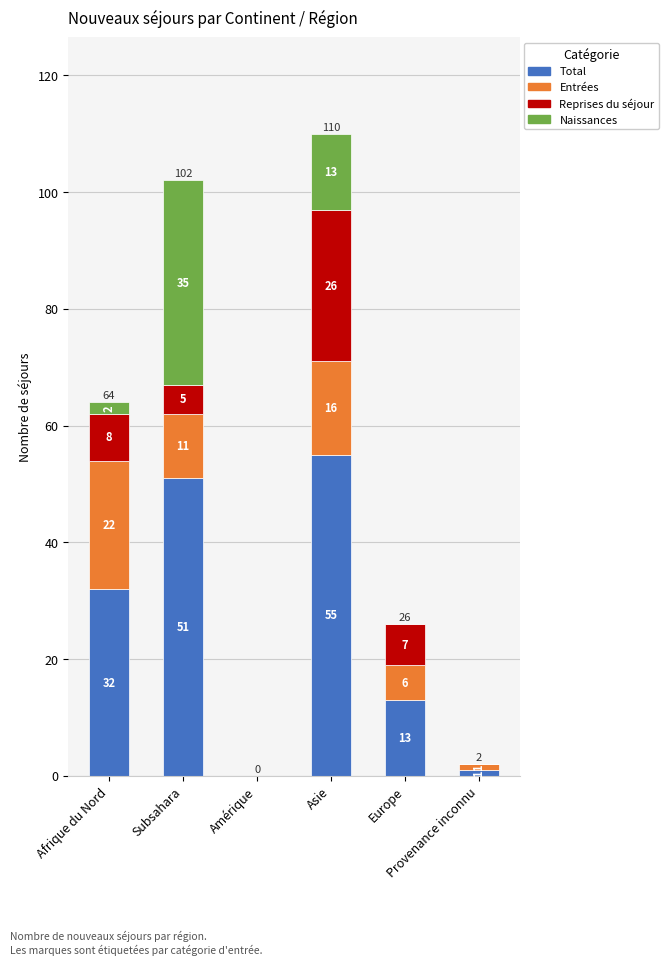

How many distinct data groups are displayed?

4